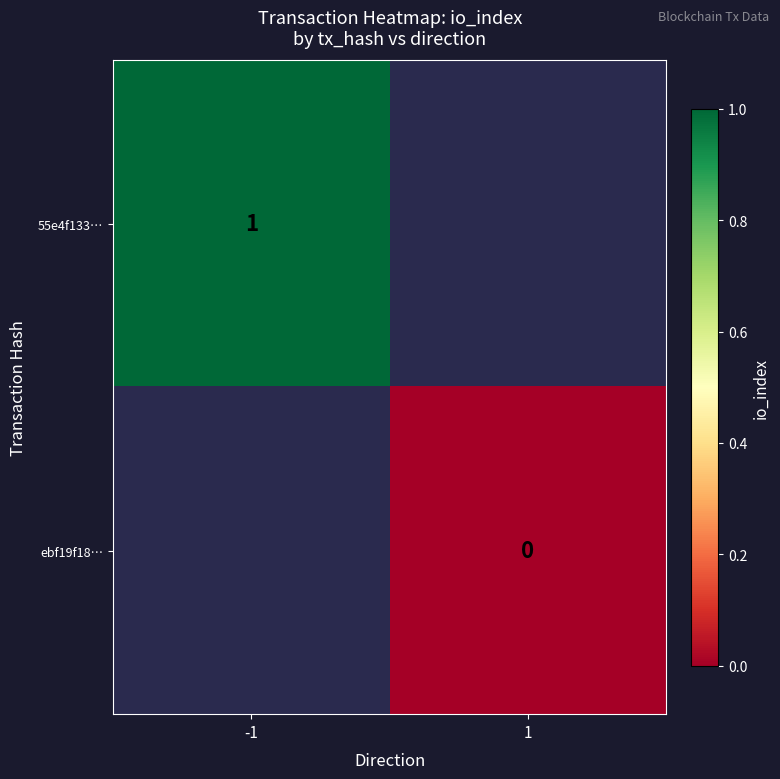

Is it true that 55e4f133… equals 1 at -1?

True